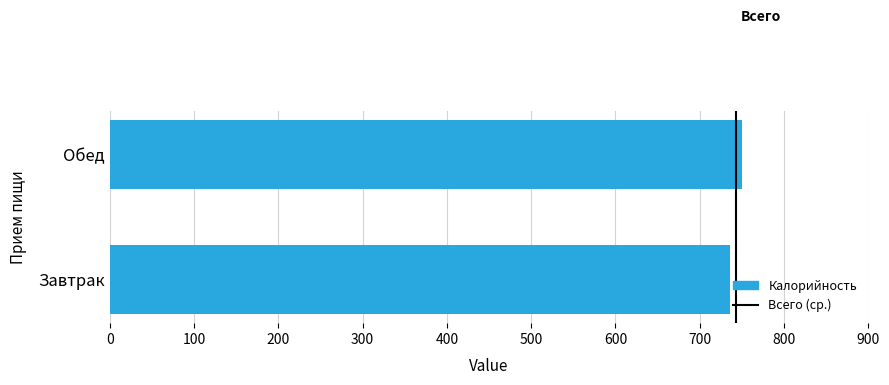

True or false: the data shows 1245.1 at Обед.

False